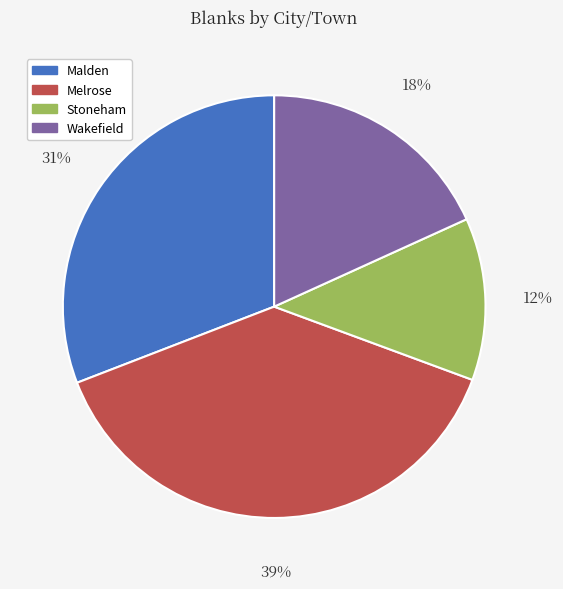

Which slice is the largest?

Melrose